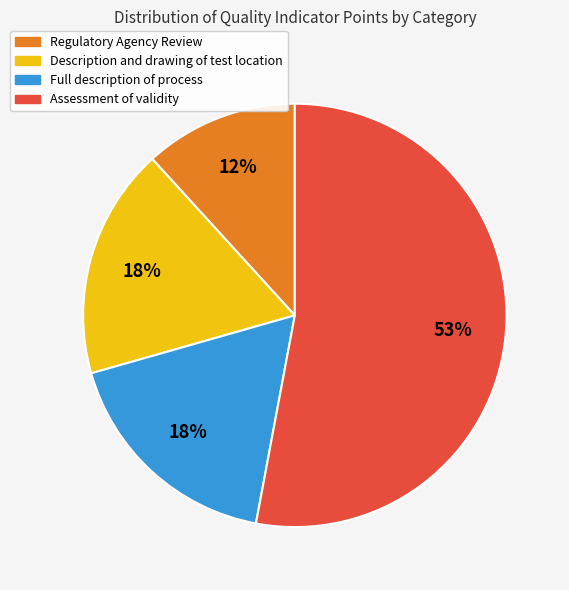

Is there a majority slice in this chart?

Yes